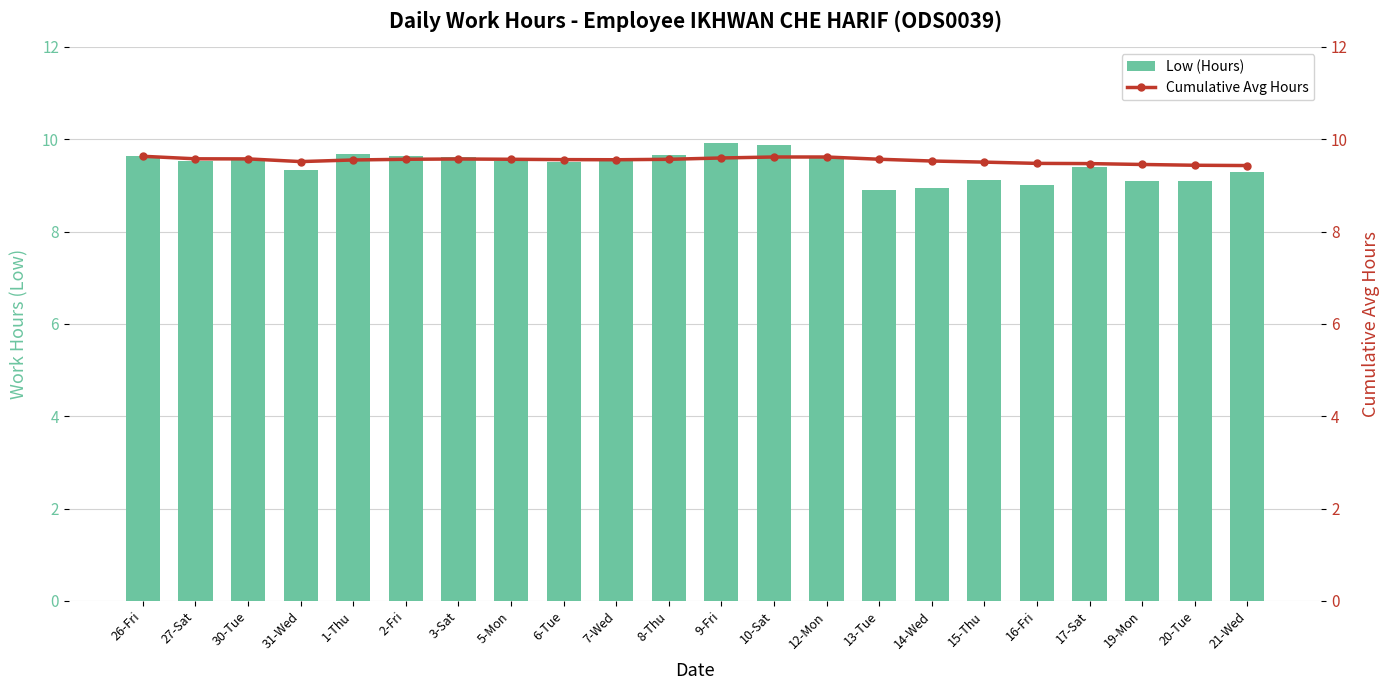

List the series in order of their overall mean, highest first.

Cumulative Avg Hours, Low (Hours)